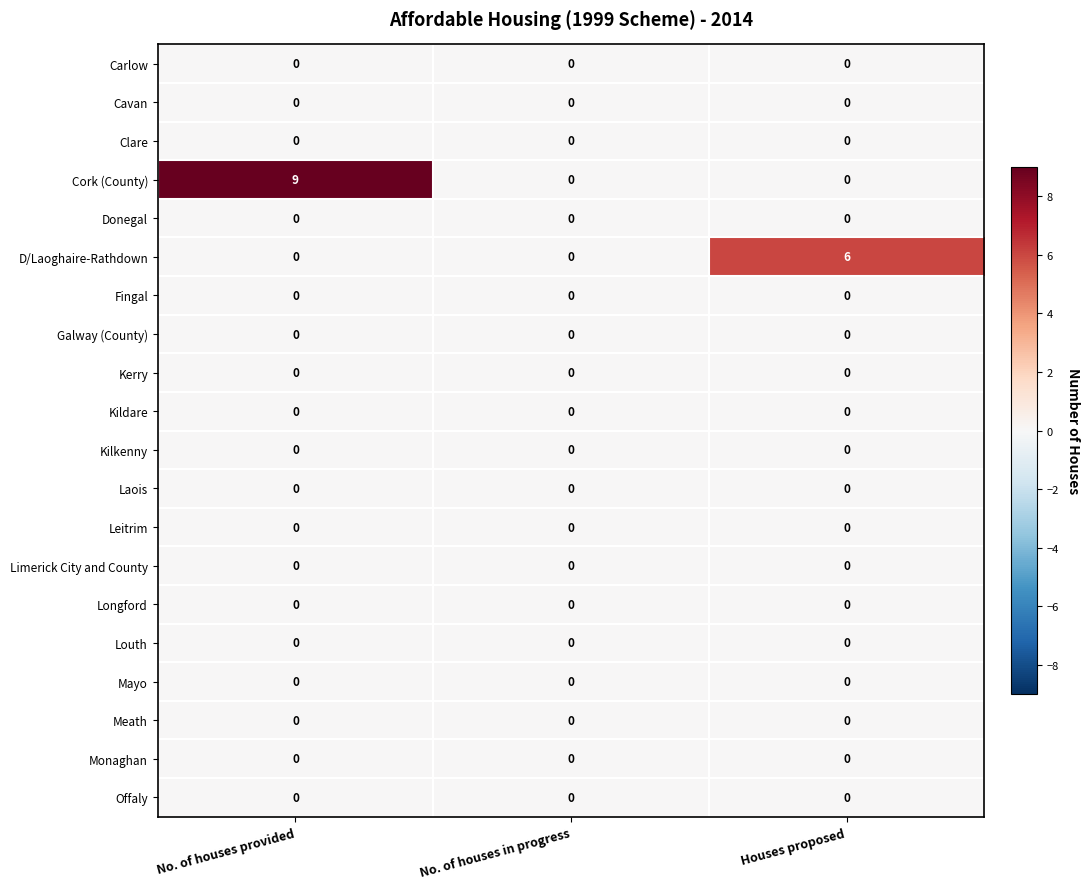

Which series has the largest total across all categories?

Cork (County)